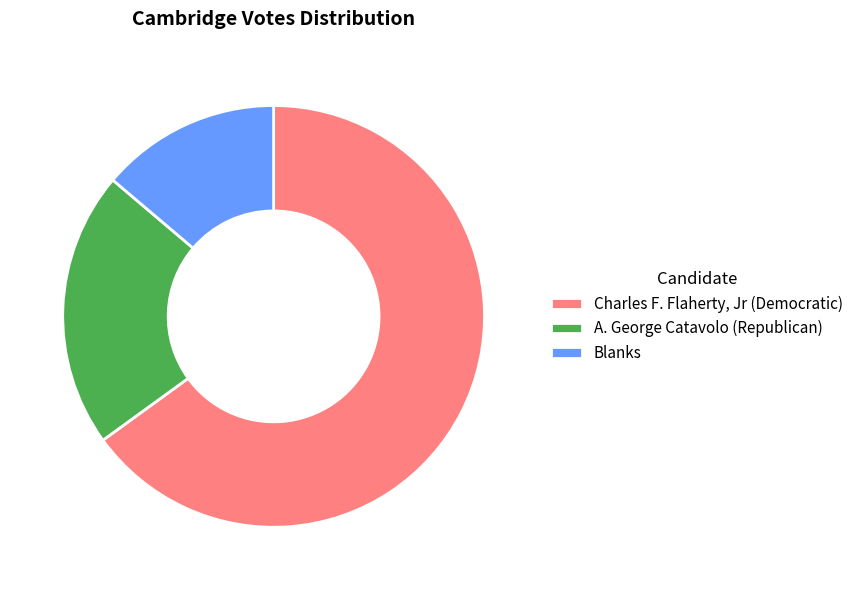

What is the smallest slice in the pie chart?

Blanks